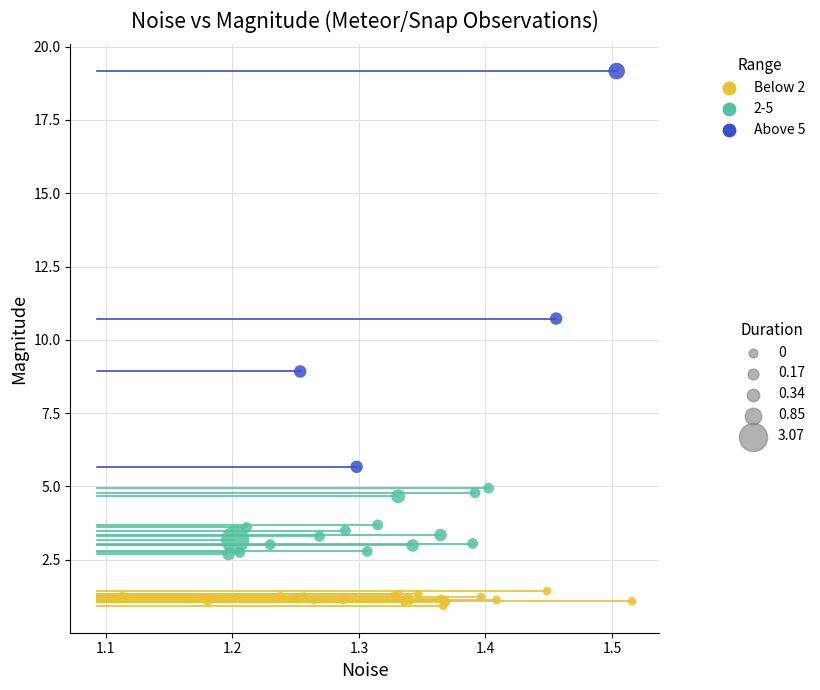

What Y value in the scatter plot is closest to 10?

10.7